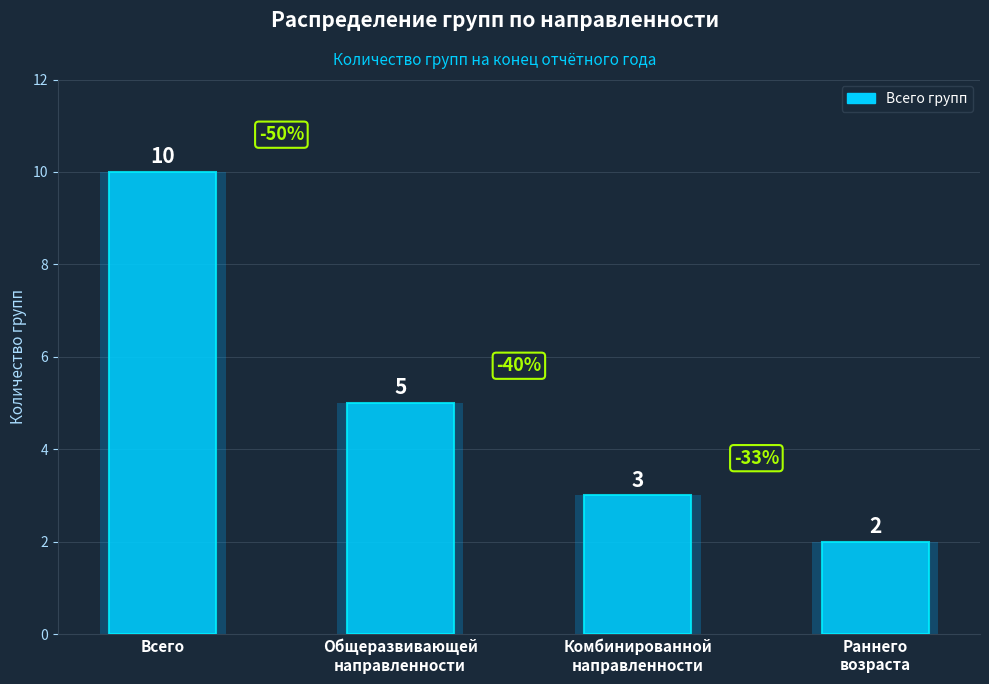

How many categories are shown in the chart?

4